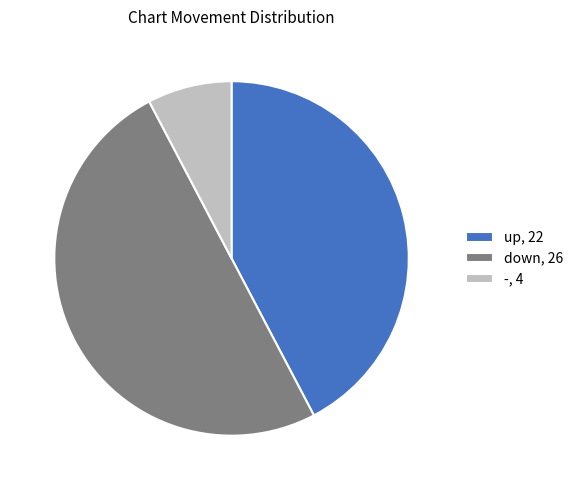

Is the sum of up and down greater than half?

Yes